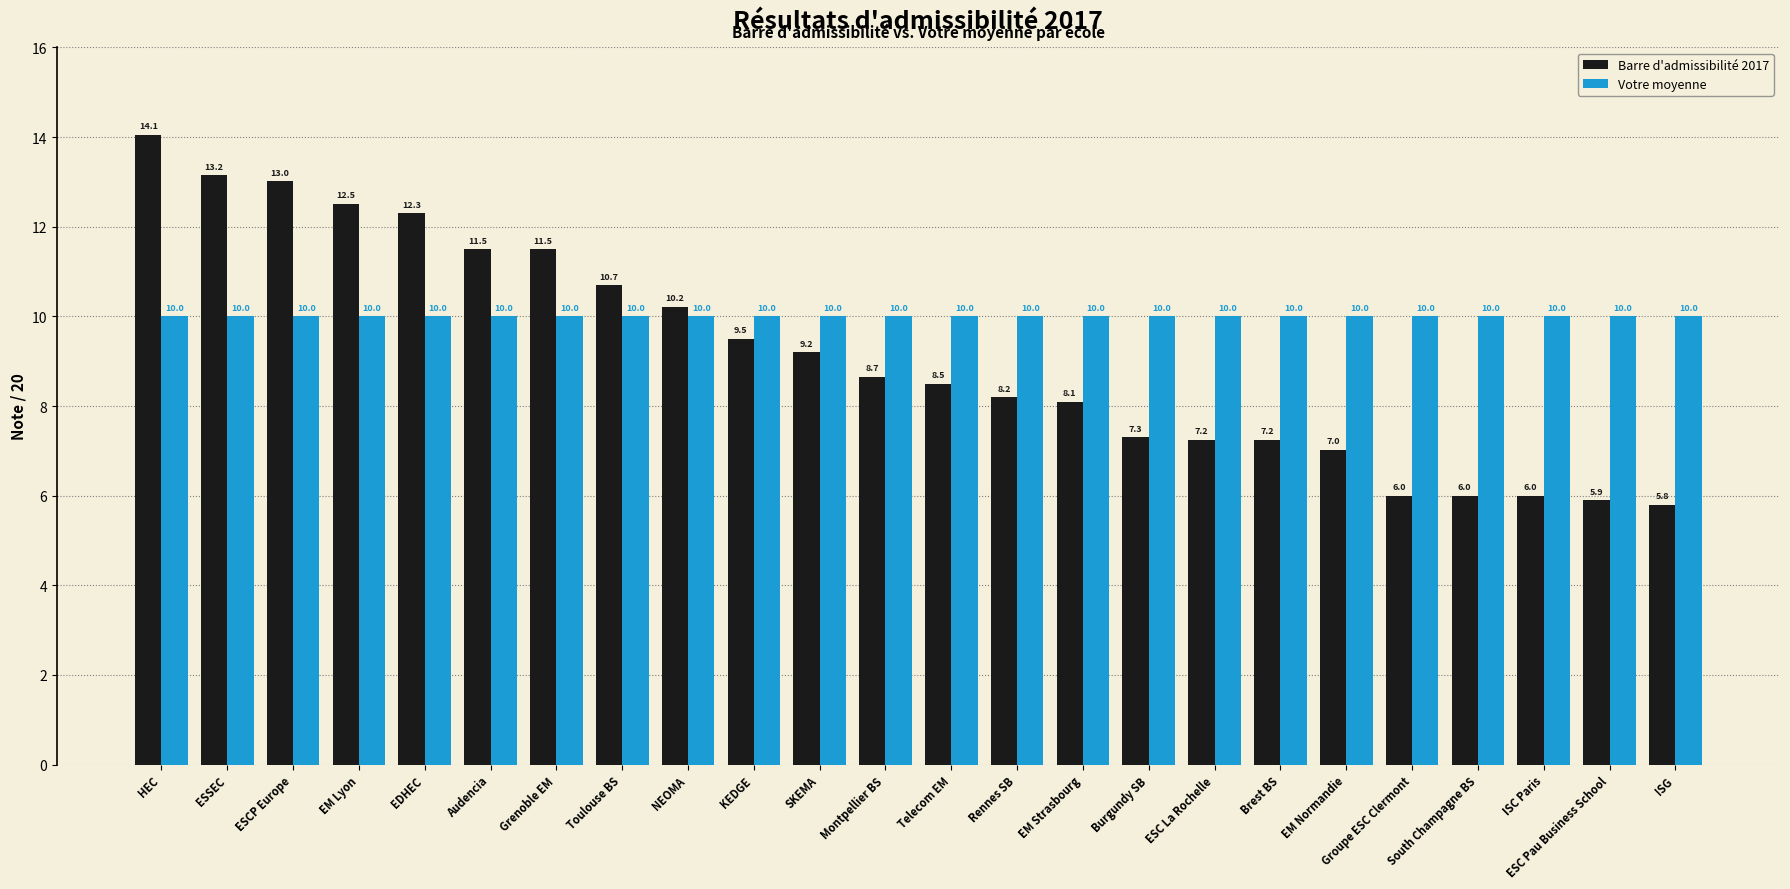

Which series has the widest spread of values?

Barre d'admissibilité 2017